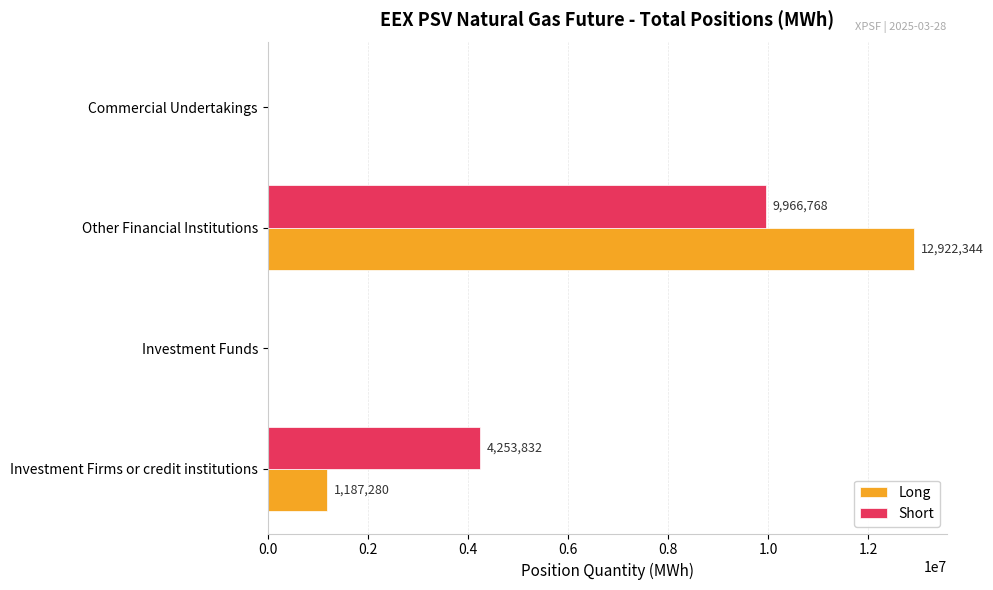

Which series changed the most between Investment Firms or credit institutions and Investment Funds?

Short